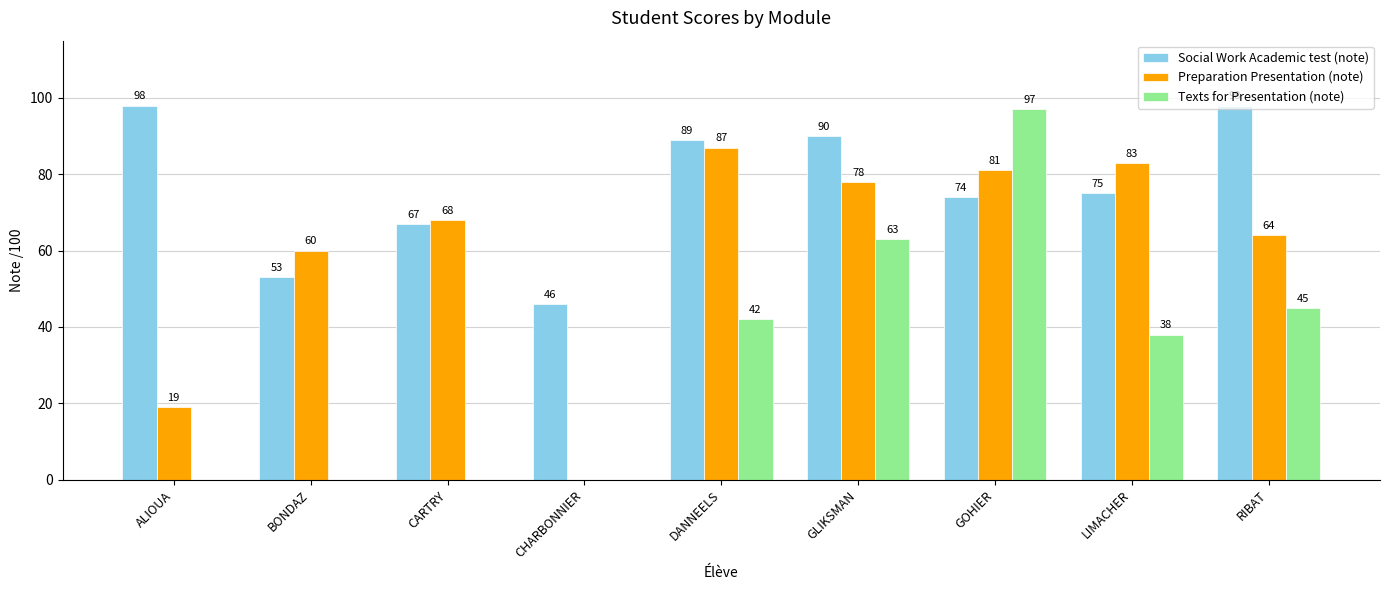

How many distinct data groups are displayed?

3